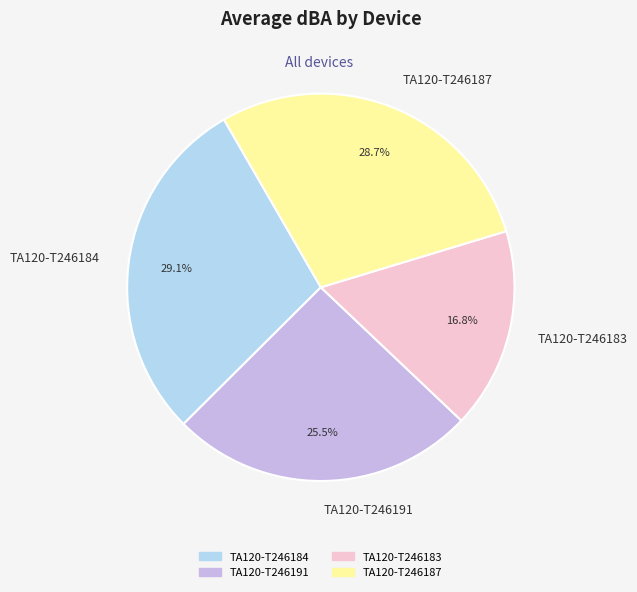

To the nearest percent, what is the difference between the TA120-T246187 and TA120-T246183 slice percentages?

12%